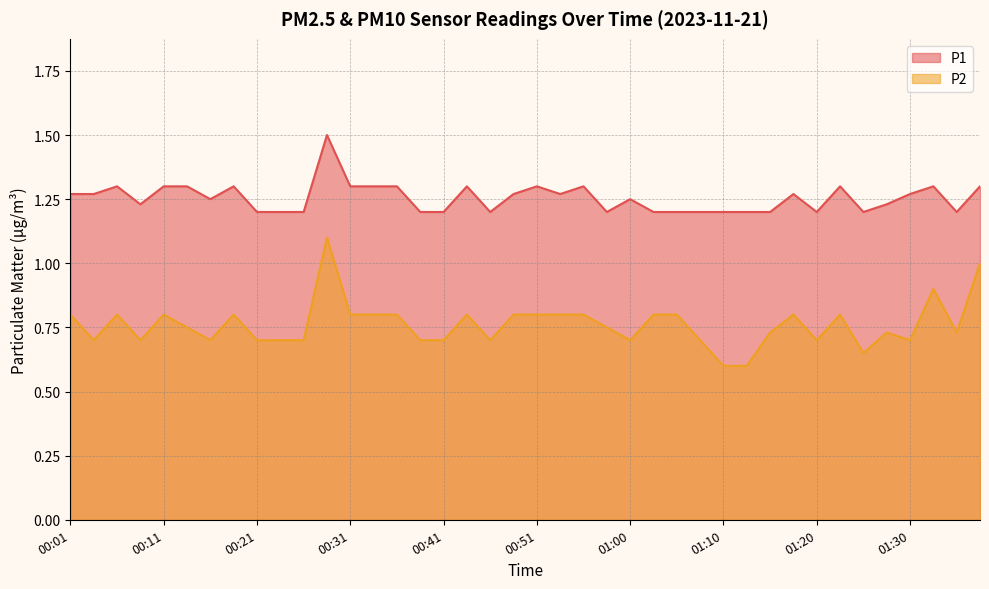

Rank the series by their maximum value, from lowest to highest.

P2, P1